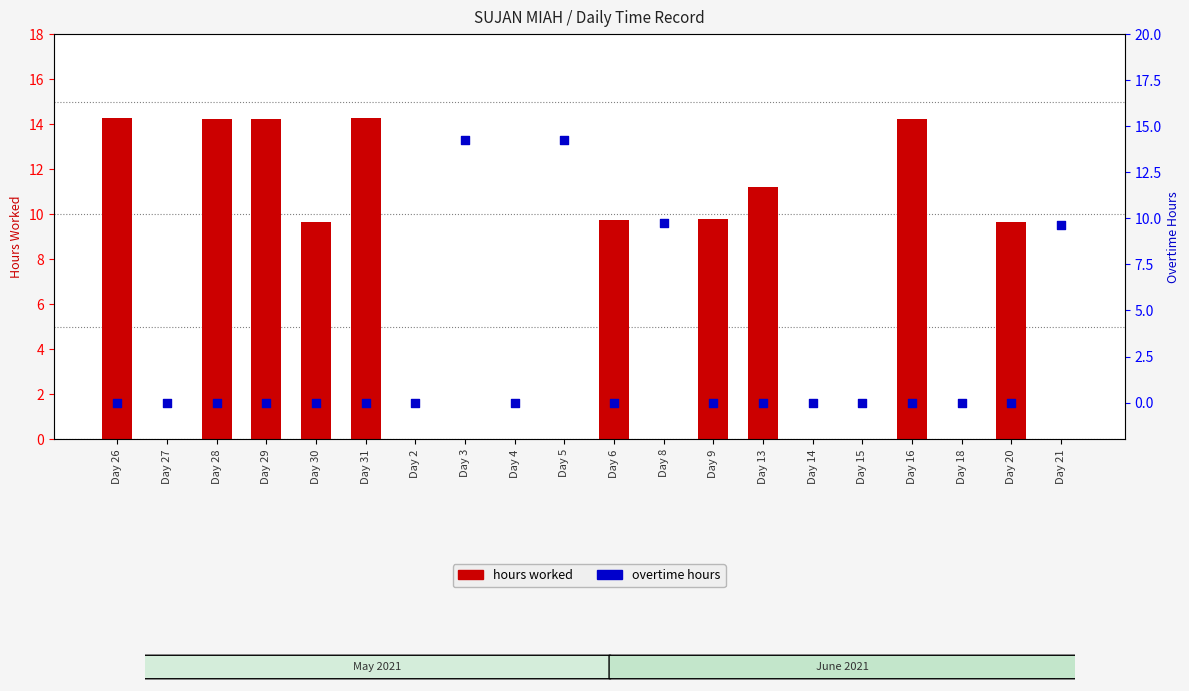

Which series has the largest total across all categories?

hours worked